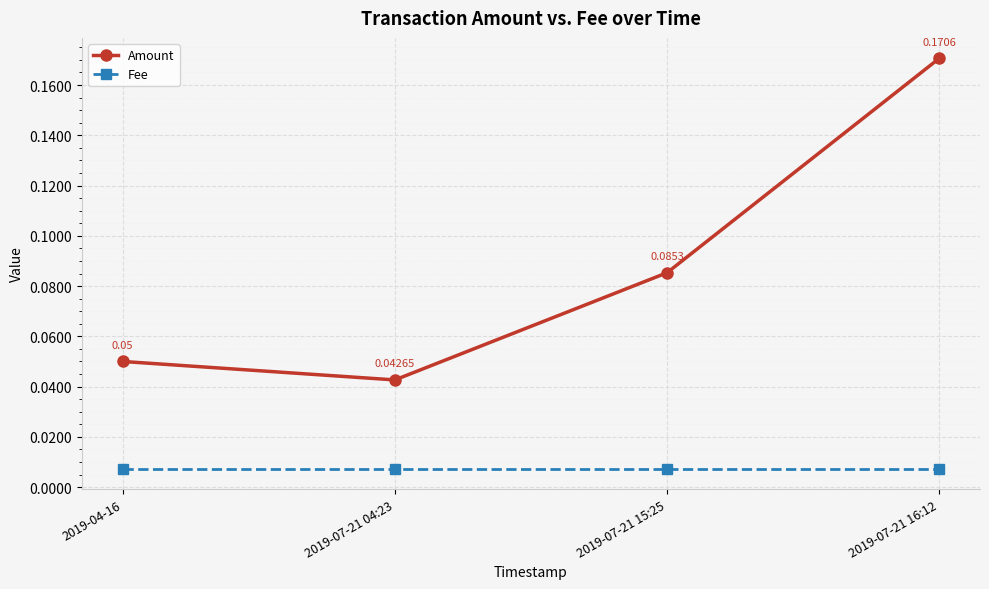

Which series has the widest spread of values?

Amount